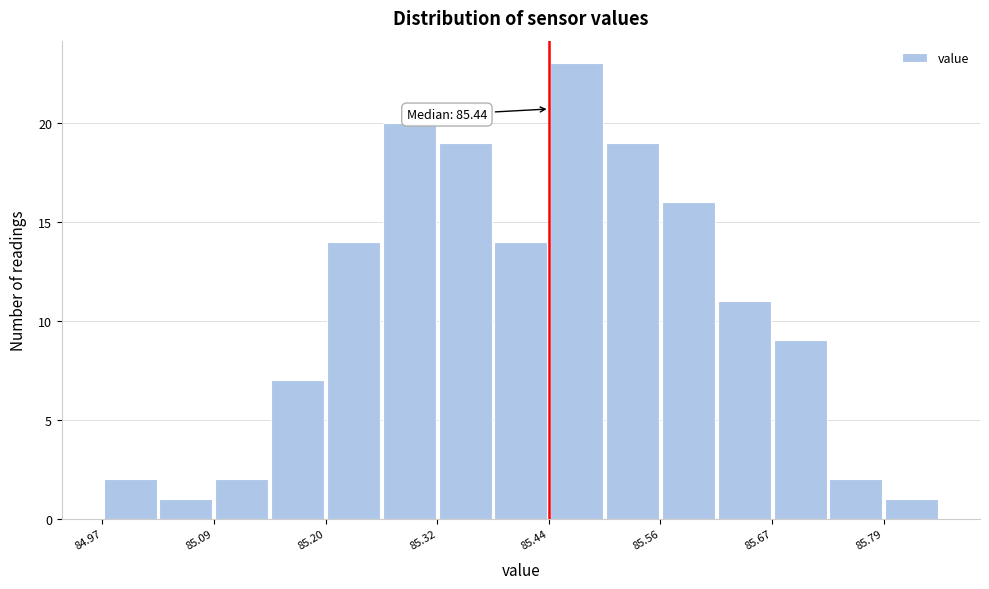

Around what value on the x-axis is the tallest bar? Give the approximate position of its centre, as read against the axis.

85.46